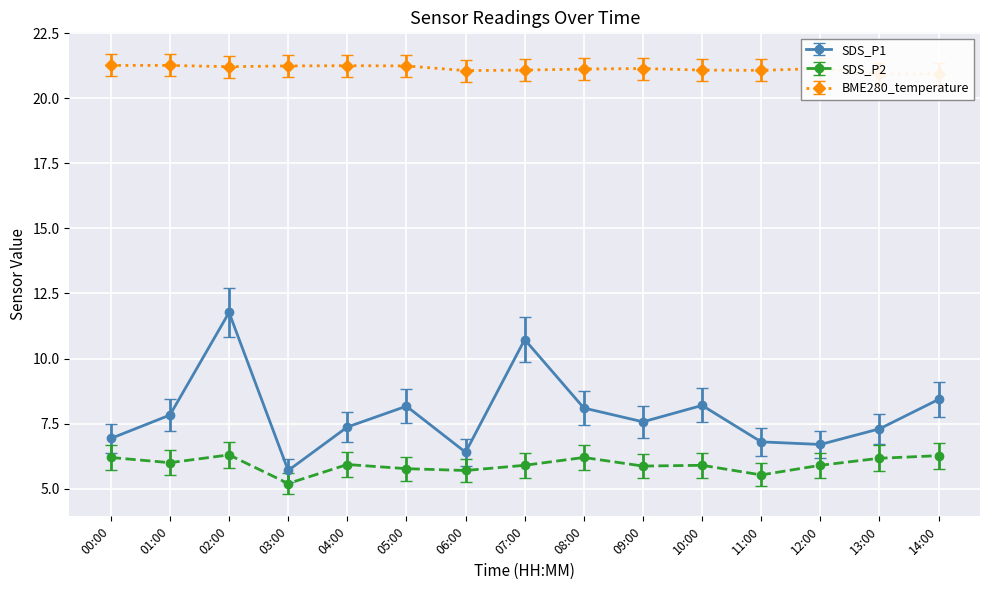

Which has a higher value, 10:00 or 13:00?

10:00